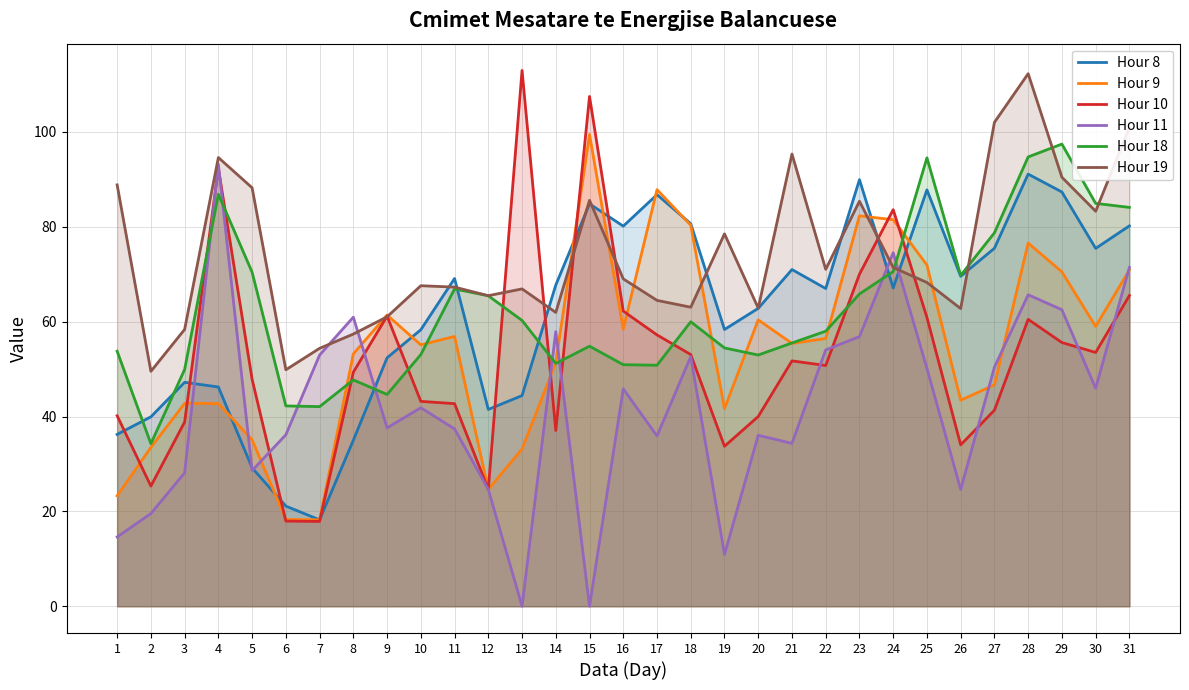

What is the difference between the maximum and second lowest values in the Hour 10 series?

95.0